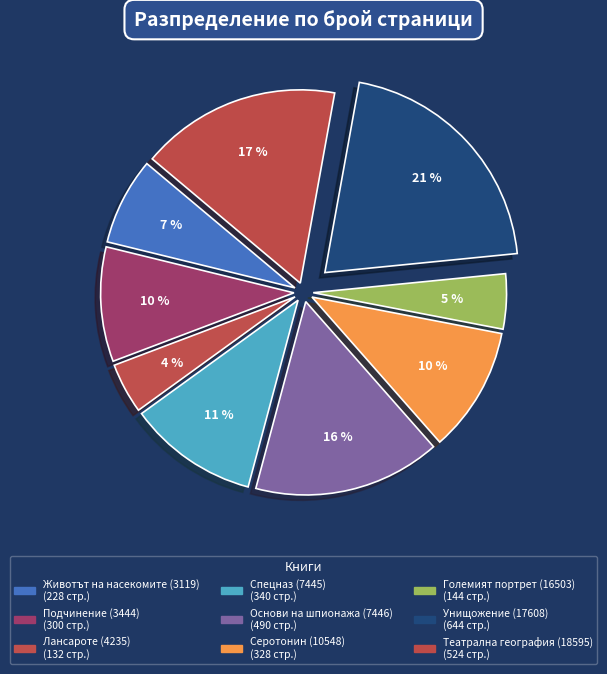

How many slices are in this pie chart?

9